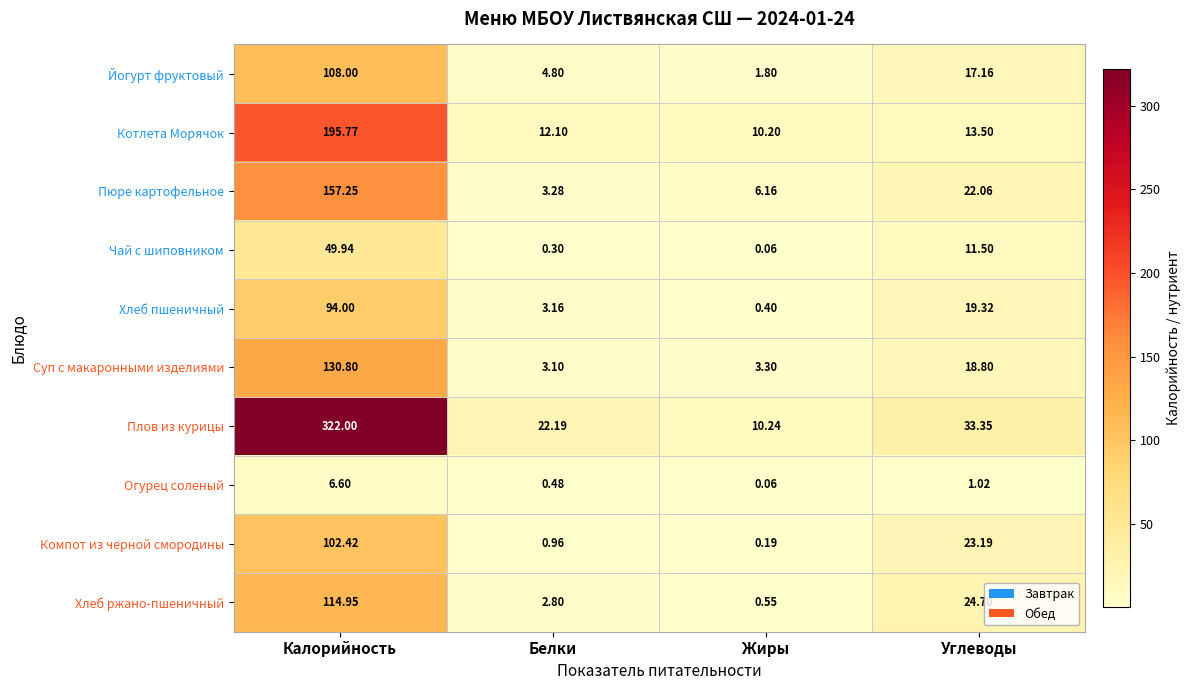

Rank the series by their maximum value, from highest to lowest.

Плов из курицы, Котлета Морячок, Пюре картофельное, Суп с макаронными изделиями, Хлеб ржано-пшеничный, Йогурт фруктовый, Компот из черной смородины, Хлеб пшеничный, Чай с шиповником, Огурец соленый